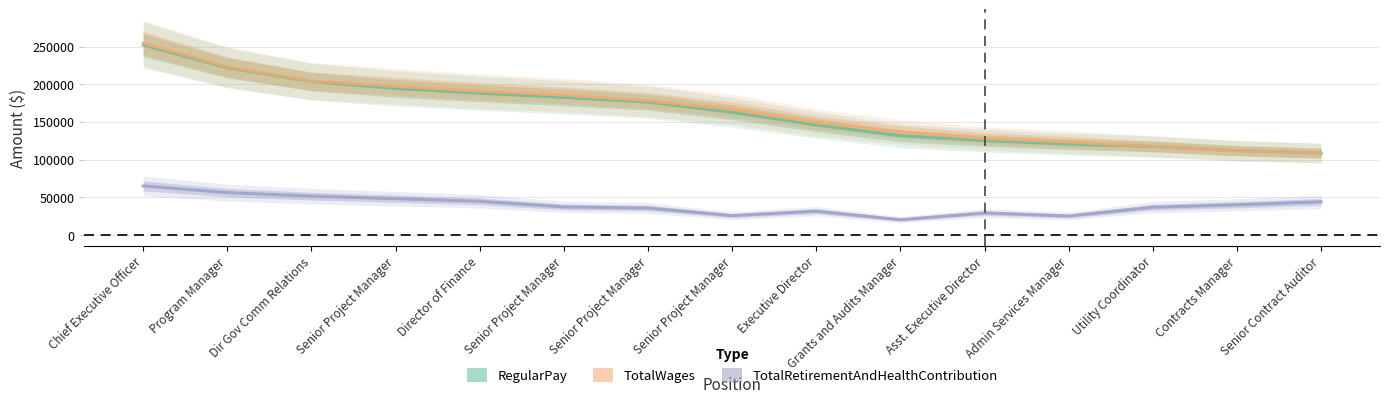

What is the sum of all TotalWages values?

2475051.0